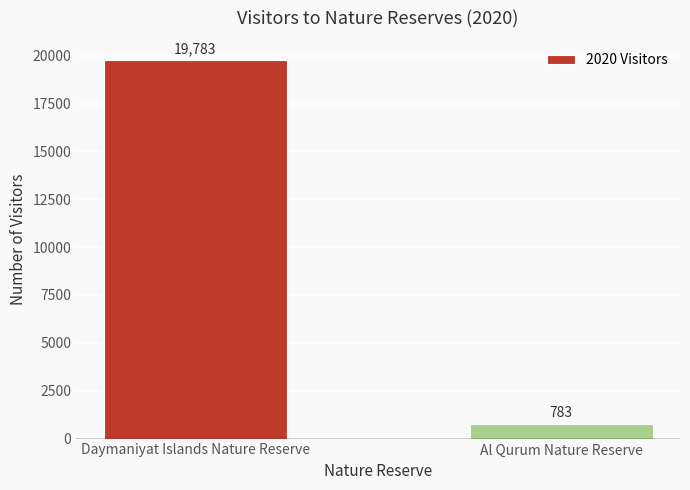

Which label corresponds to the largest value in the chart?

Daymaniyat Islands Nature Reserve